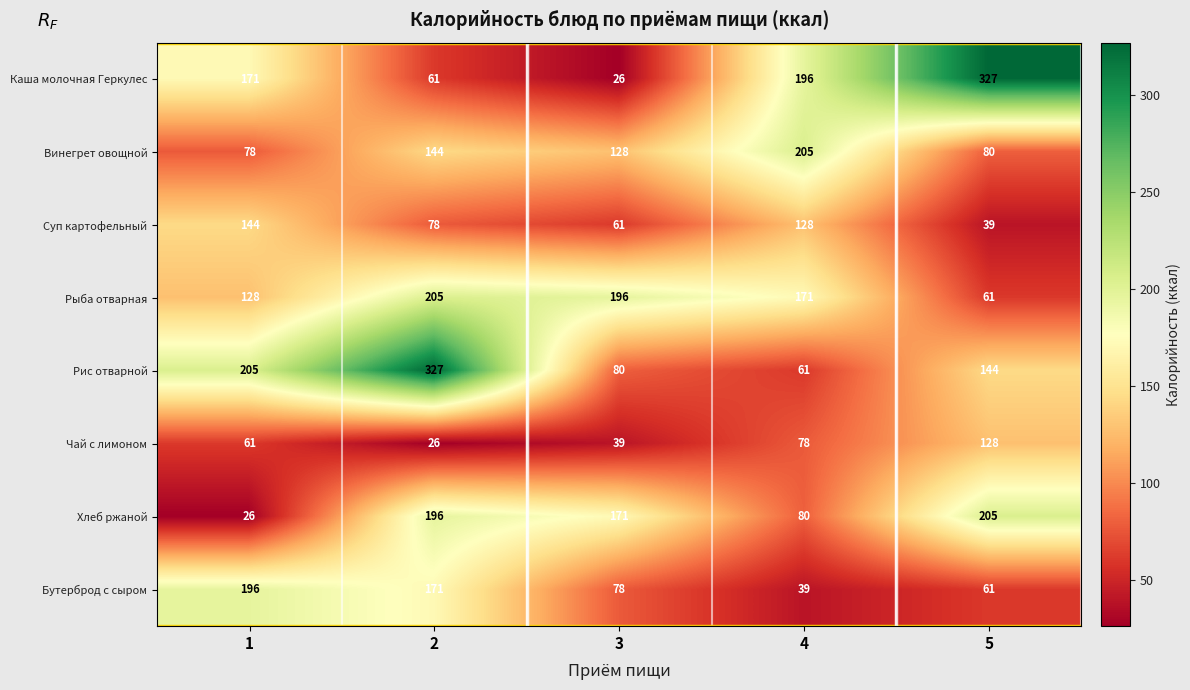

What is the total value across all series at 5?

1045